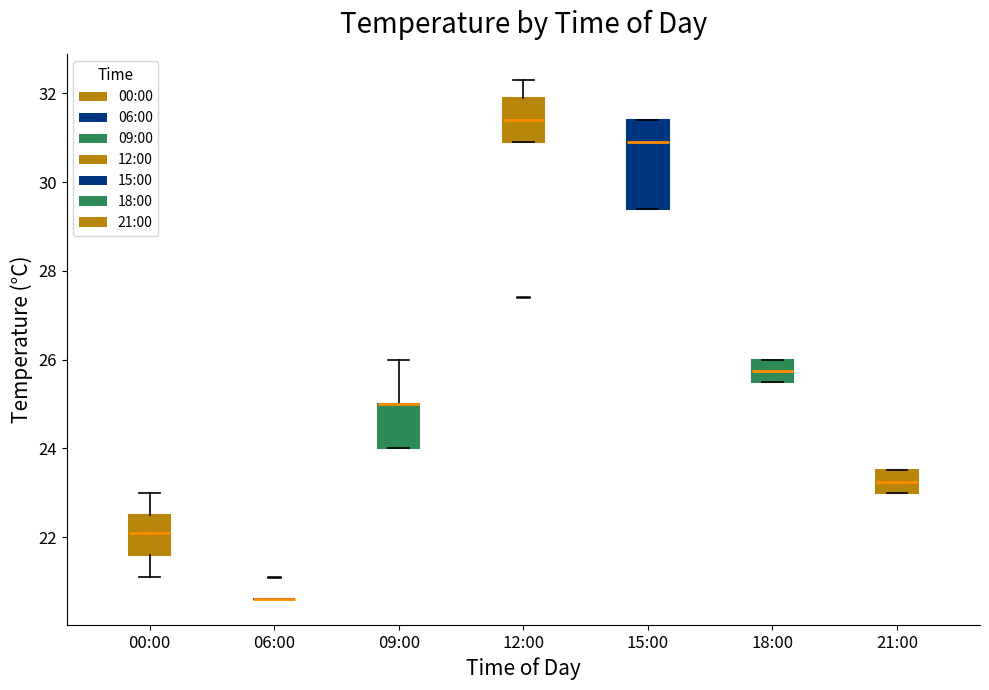

Reading left to right, transcribe this box plot: for each box, give where its median line is, the range the box spans, and where its two whiskers end, as read against the y-axis. The values are not printed on the chart, so give them approximately, as read against the axis.

00:00: median 22.2, box 21.6 to 22.6, whiskers 21.2 to 23.0
06:00: box collapsed to a line at 20.6, whiskers 20.6 to 20.6
09:00: median 25.0 (drawn on the box's upper edge), box 24.0 to 25.0, whiskers 24.0 to 26.0
12:00: median 31.4, box 31.0 to 32.0, whiskers 31.0 to 32.4
15:00: median 31.0, box 29.4 to 31.4, whiskers 29.4 to 31.4
18:00: median 25.8, box 25.6 to 26.0, whiskers 25.6 to 26.0
21:00: median 23.2, box 23.0 to 23.6, whiskers 23.0 to 23.6